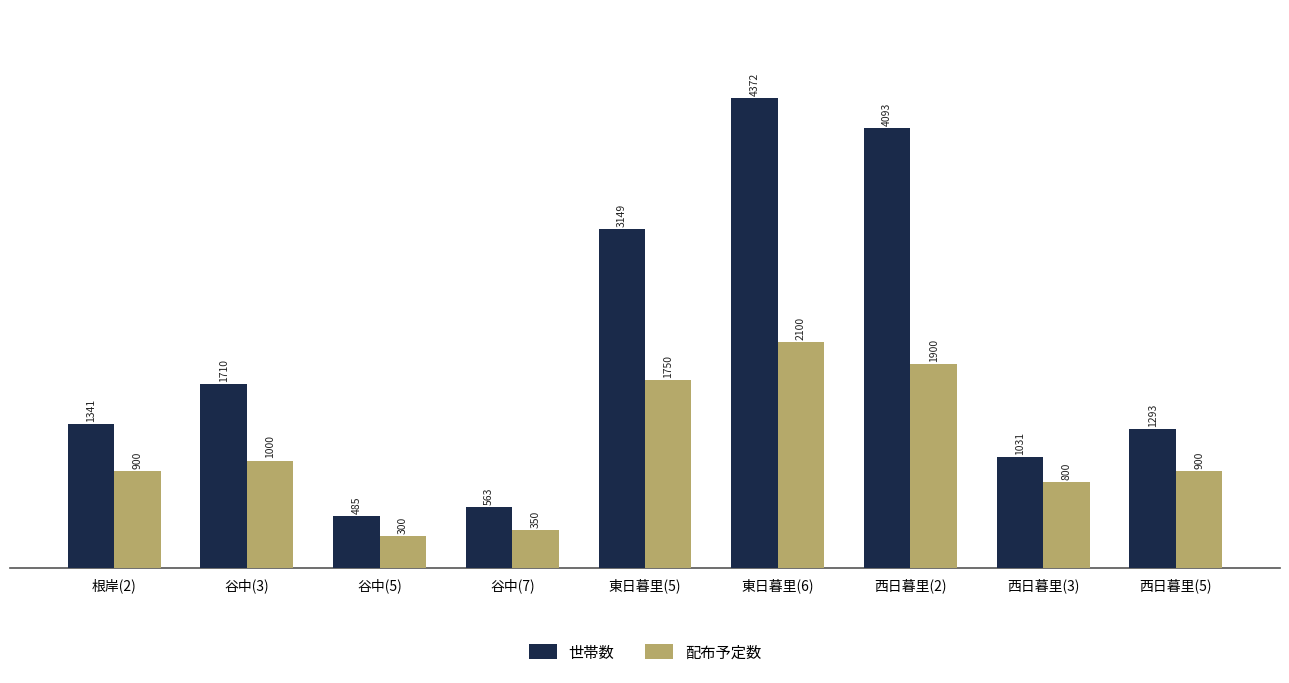

What is the difference between the 世帯数 values at 東日暮里(5) and 谷中(5)?

2664